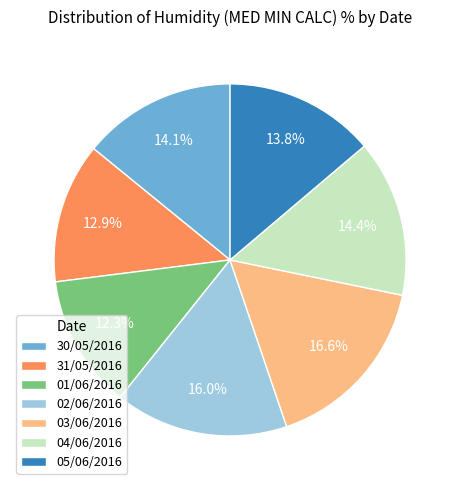

Which category has the biggest portion of the pie?

03/06/2016